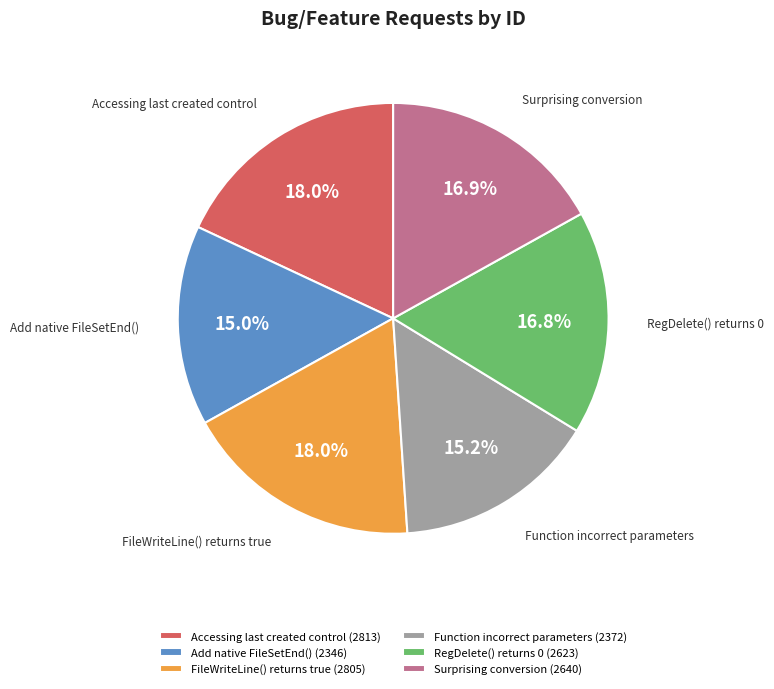

Approximately how many times larger is the value at RegDelete() returns 0 compared to FileWriteLine() returns true?

0.9